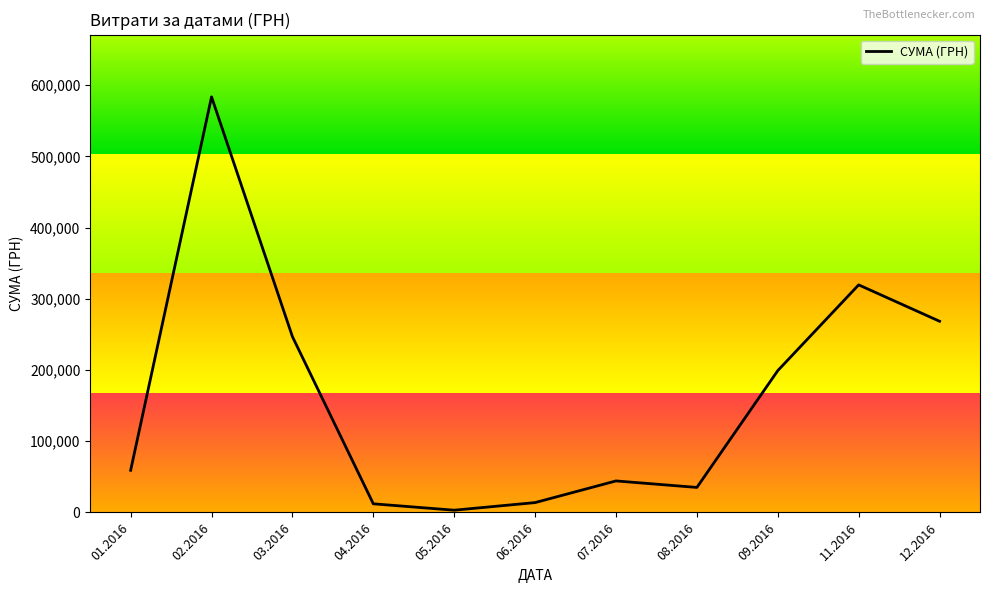

Approximately how many times larger is the value at 11.2016 compared to 02.2016?

0.5